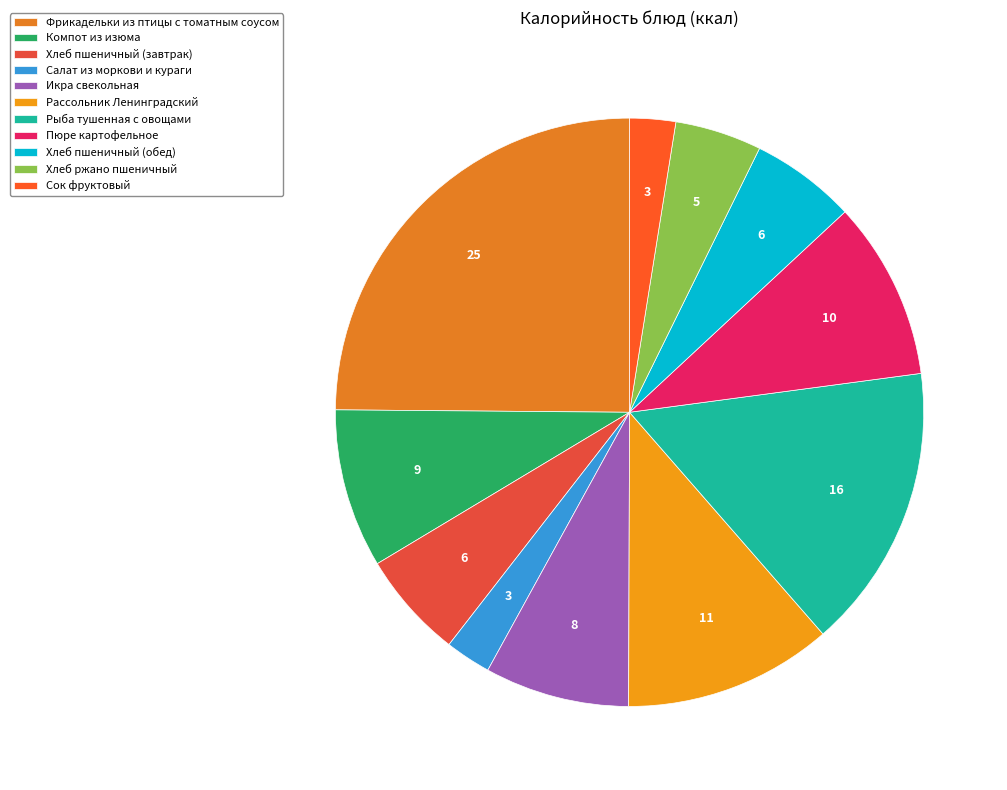

What percentage is NOT represented by Салат из моркови и кураги?

97.5%